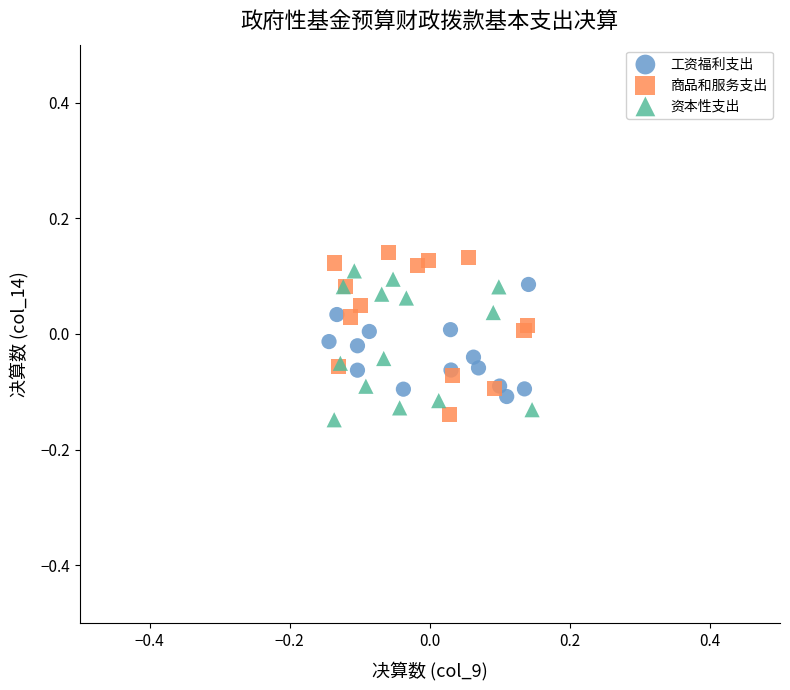

Which series contains the lowest Y value?

资本性支出